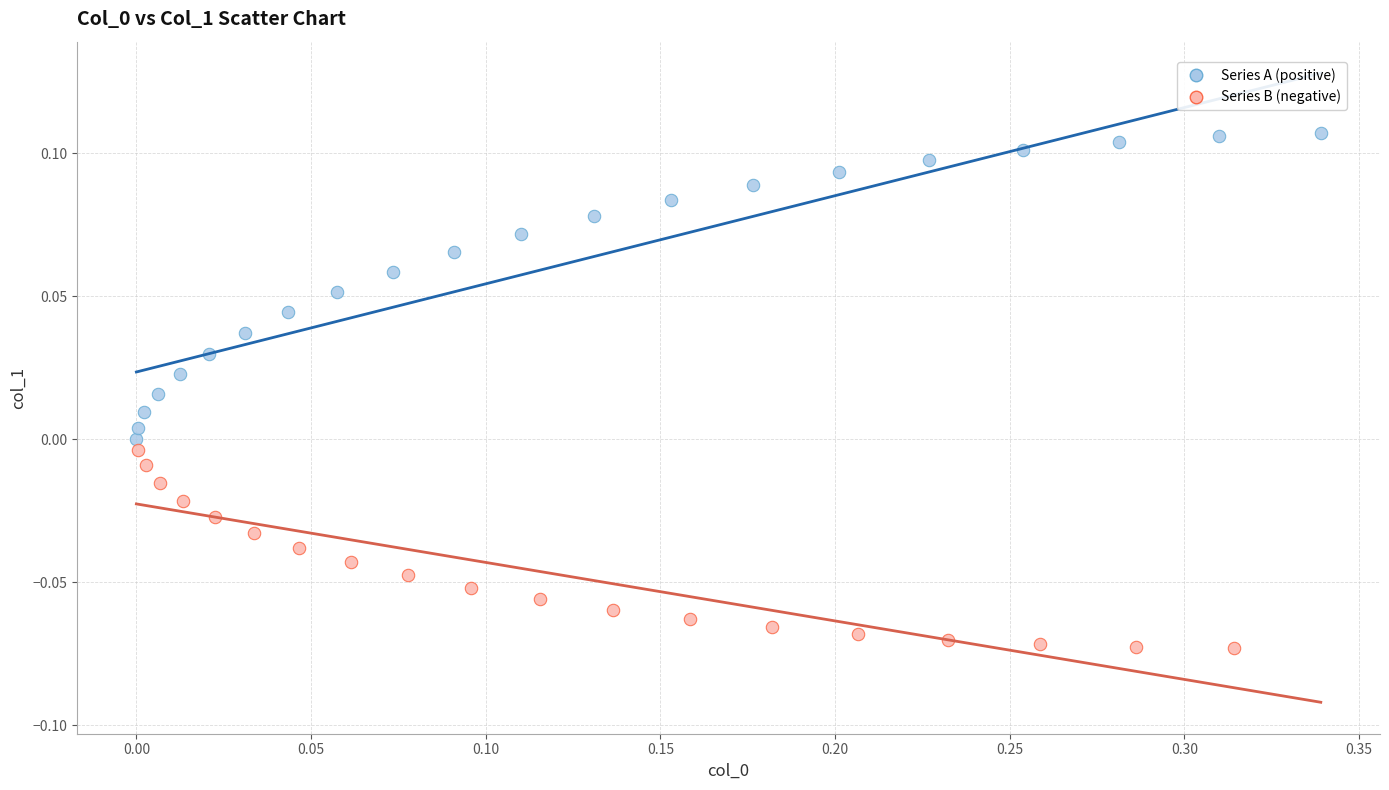

Which series contains the highest Y value?

Series A (positive)